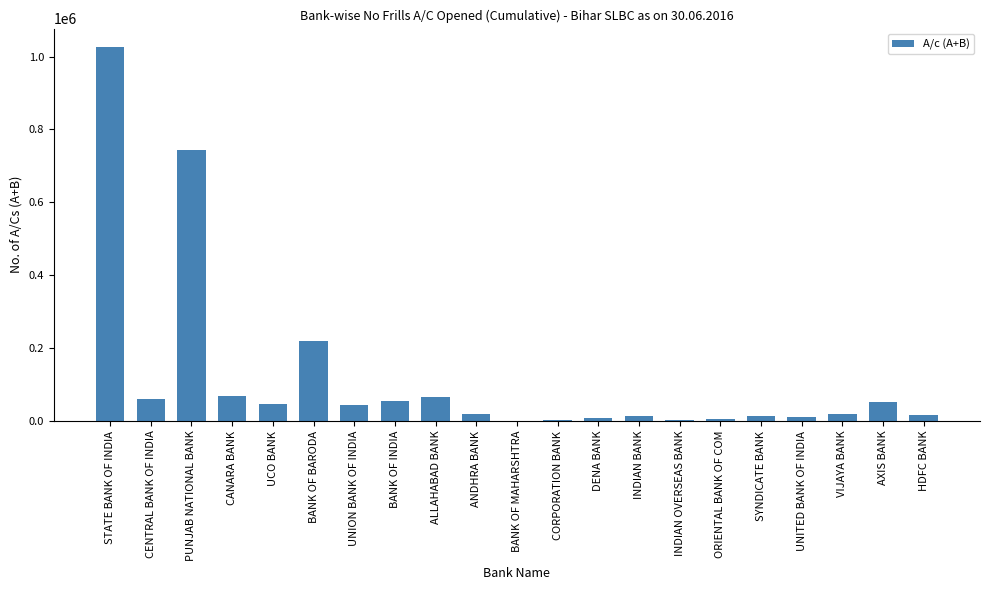

What is the sum of all values?

2484736